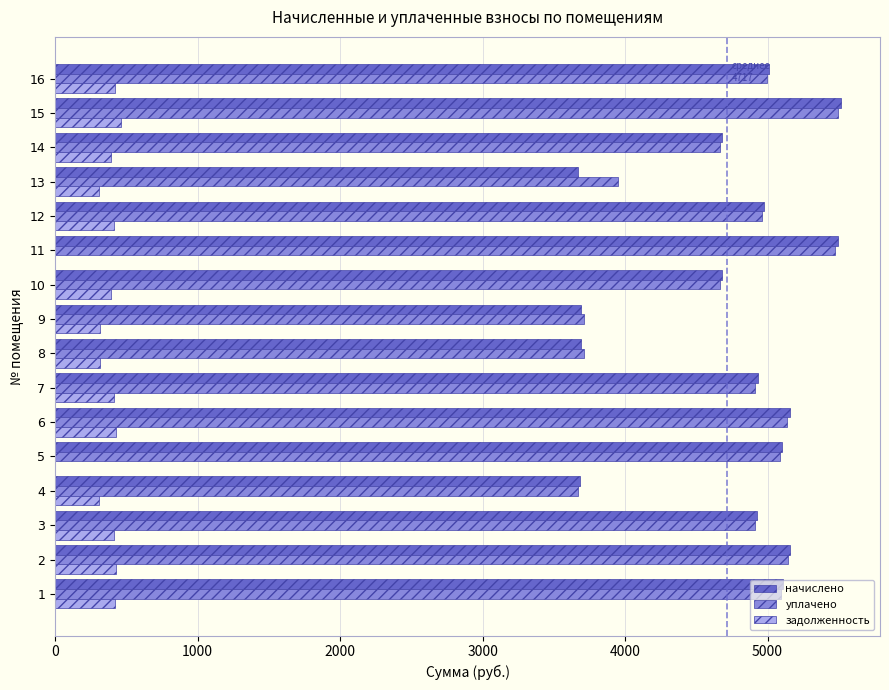

What is the sum of the задолженность values at 7 and 16?

828.4